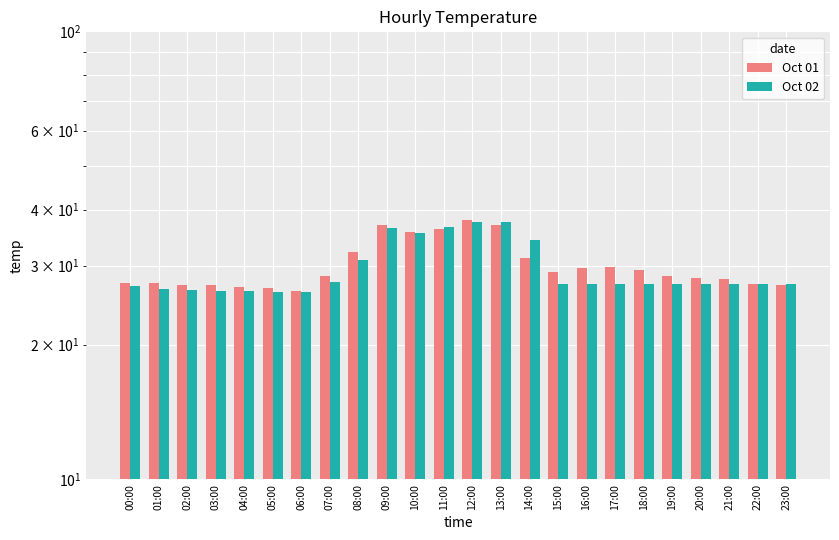

Reading right to left, what are all the values shown in this chart?

Oct 01: 27.2	27.3	28.0	28.2	28.5	29.3	29.8	29.7	29.1	31.2	36.9	38.0	36.3	35.7	37.0	32.2	28.4	26.4	26.8	26.9	27.1	27.2	27.5	27.5
Oct 02: 27.3	27.3	27.3	27.3	27.3	27.3	27.3	27.3	27.3	34.3	37.6	37.6	36.6	35.5	36.4	30.9	27.6	26.2	26.2	26.3	26.3	26.5	26.6	27.0